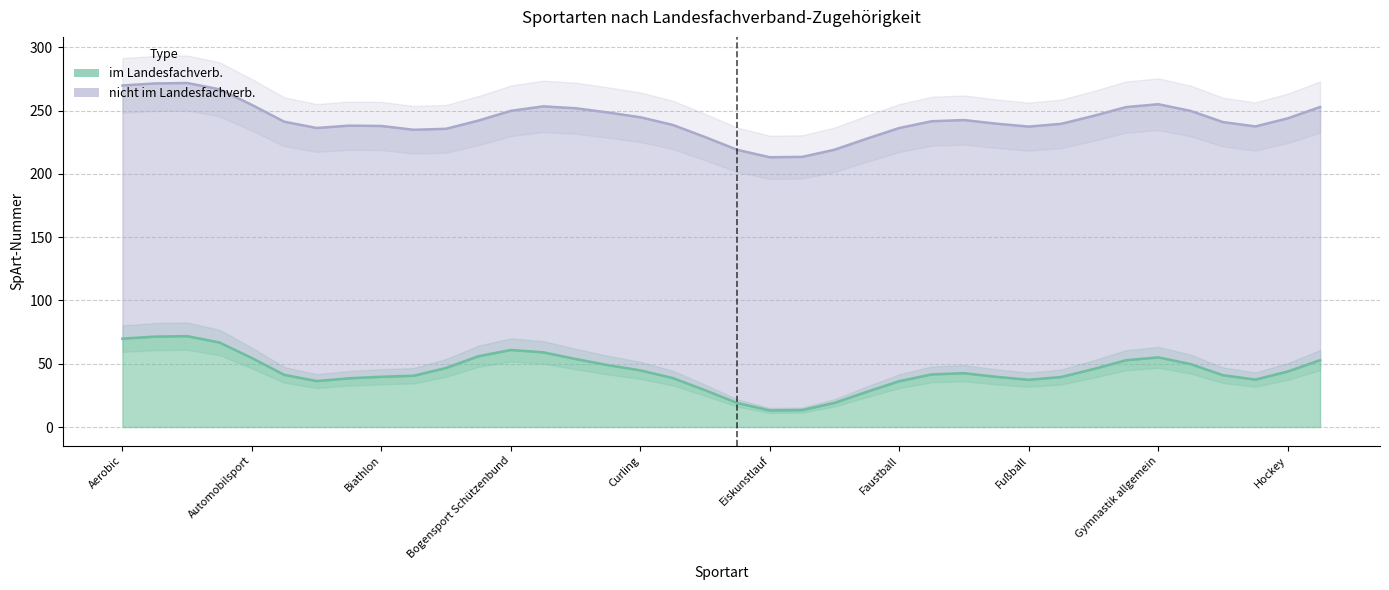

What is the total value across all series at Basketball?

204